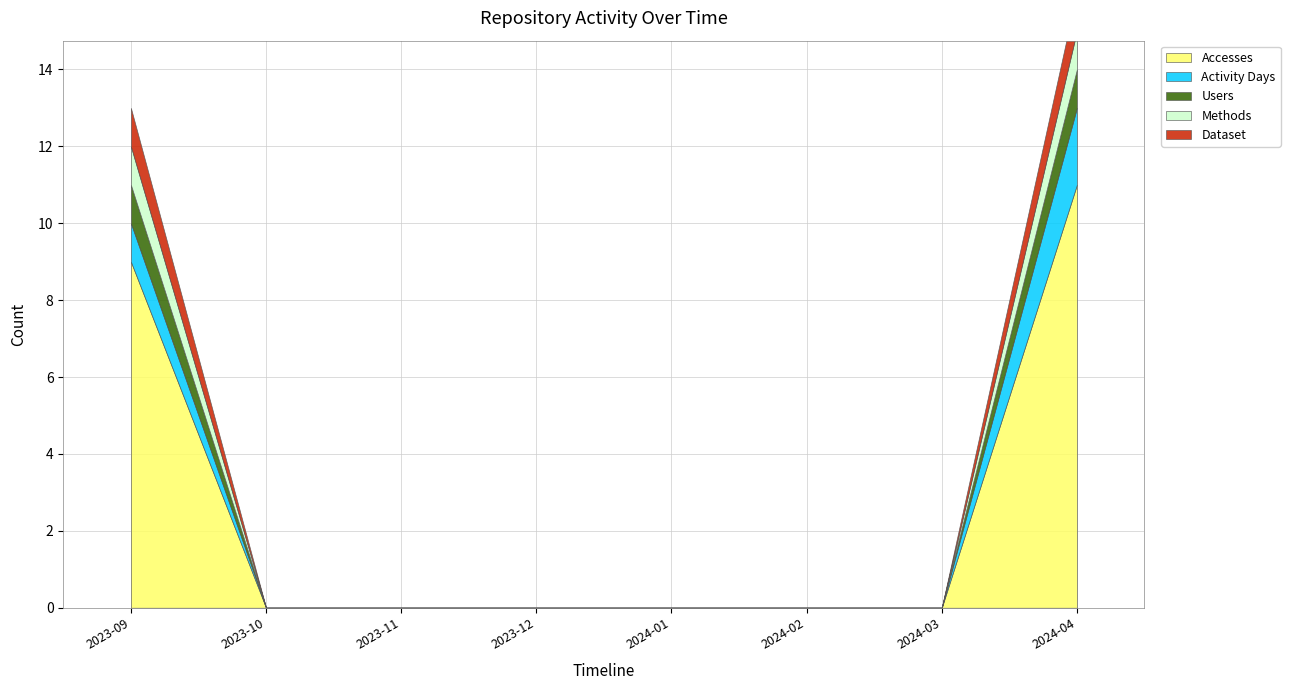

Between 2023-11 and 2024-01, which is larger?

2023-11